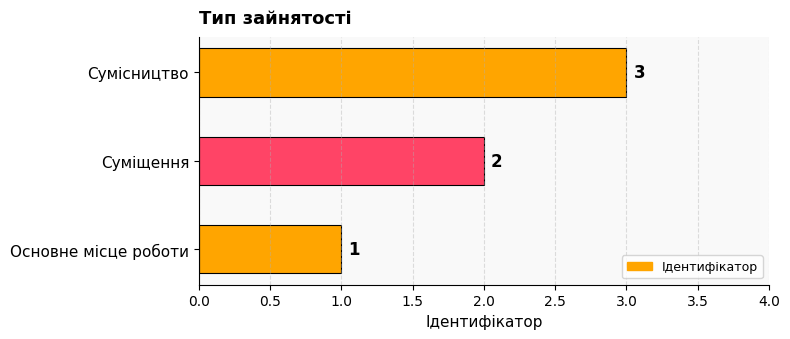

Count the values in the range 1 to 3.

3